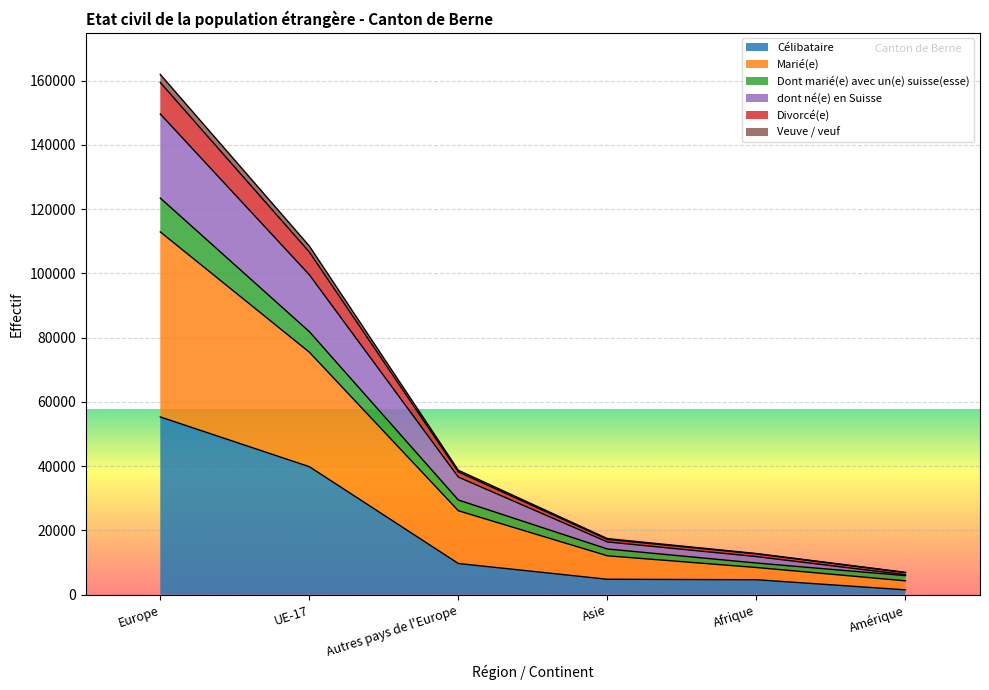

At which label does Célibataire reach its peak?

Europe